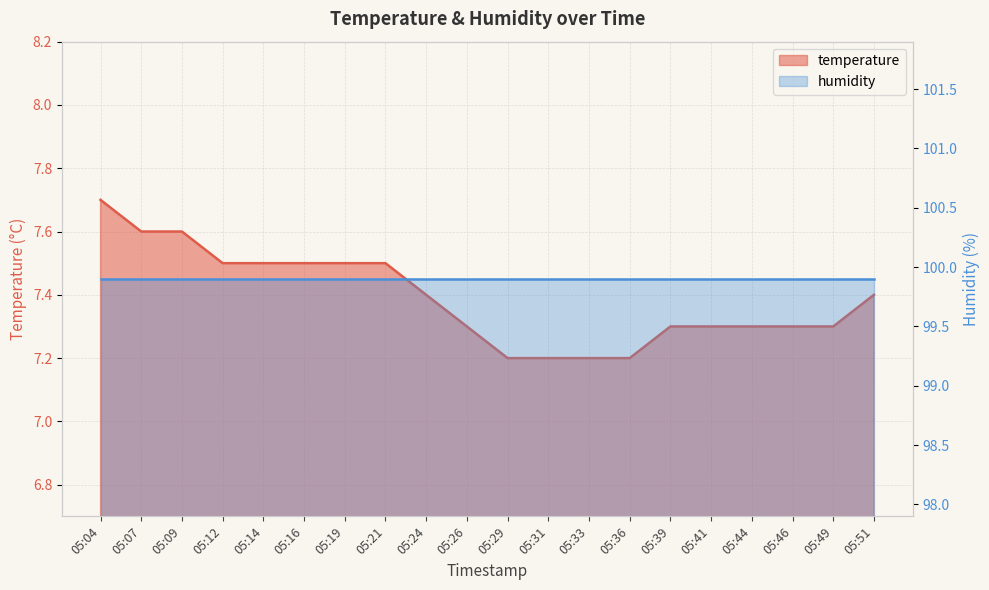

Rank the categories by value from lowest to highest.

05:29, 05:31, 05:33, 05:36, 05:26, 05:39, 05:41, 05:44, 05:46, 05:49, 05:24, 05:51, 05:12, 05:14, 05:16, 05:19, 05:21, 05:07, 05:09, 05:04